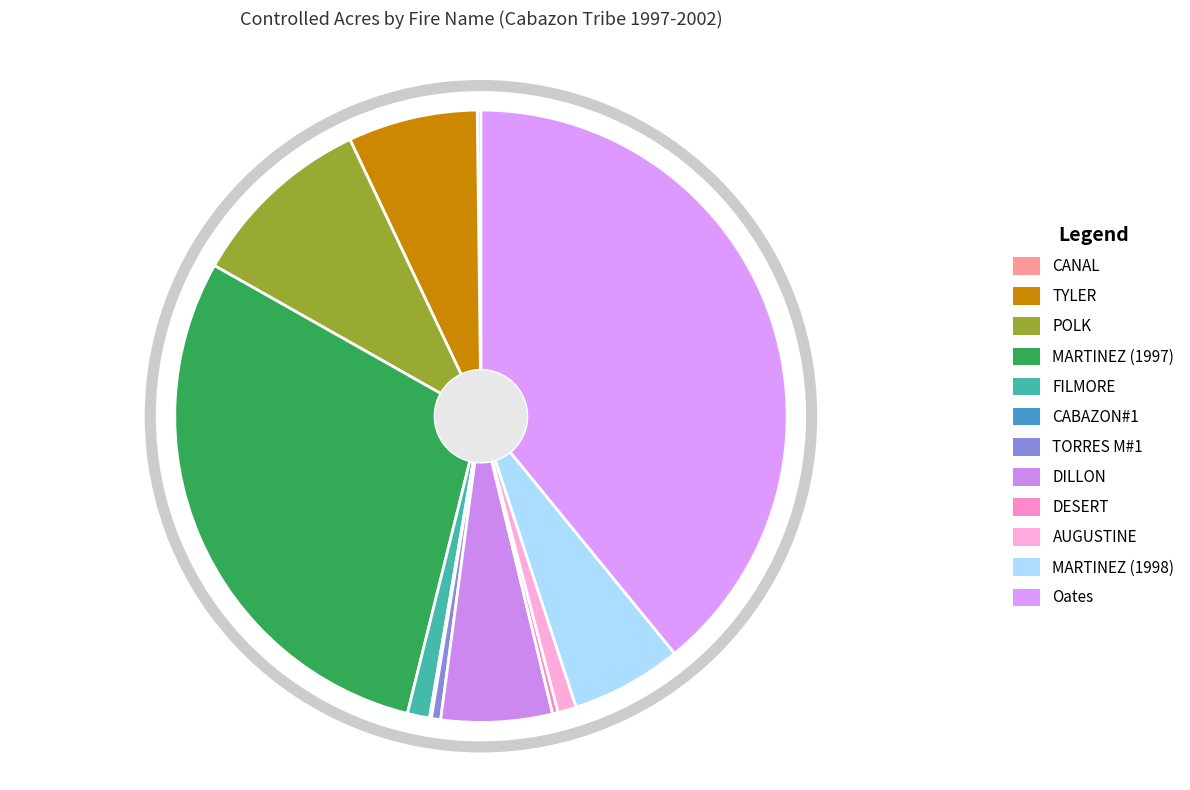

Do CABAZON#1 and POLK together represent more than half of the pie?

No